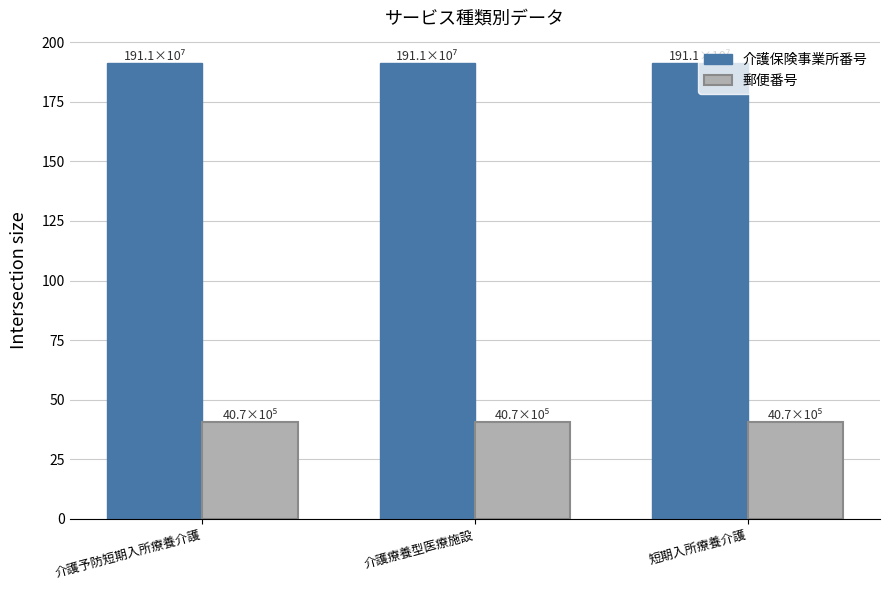

Reading left to right, list all the values displayed in this chart.

介護保険事業所番号: 191.1	191.1	191.1
郵便番号: 40.7	40.7	40.7